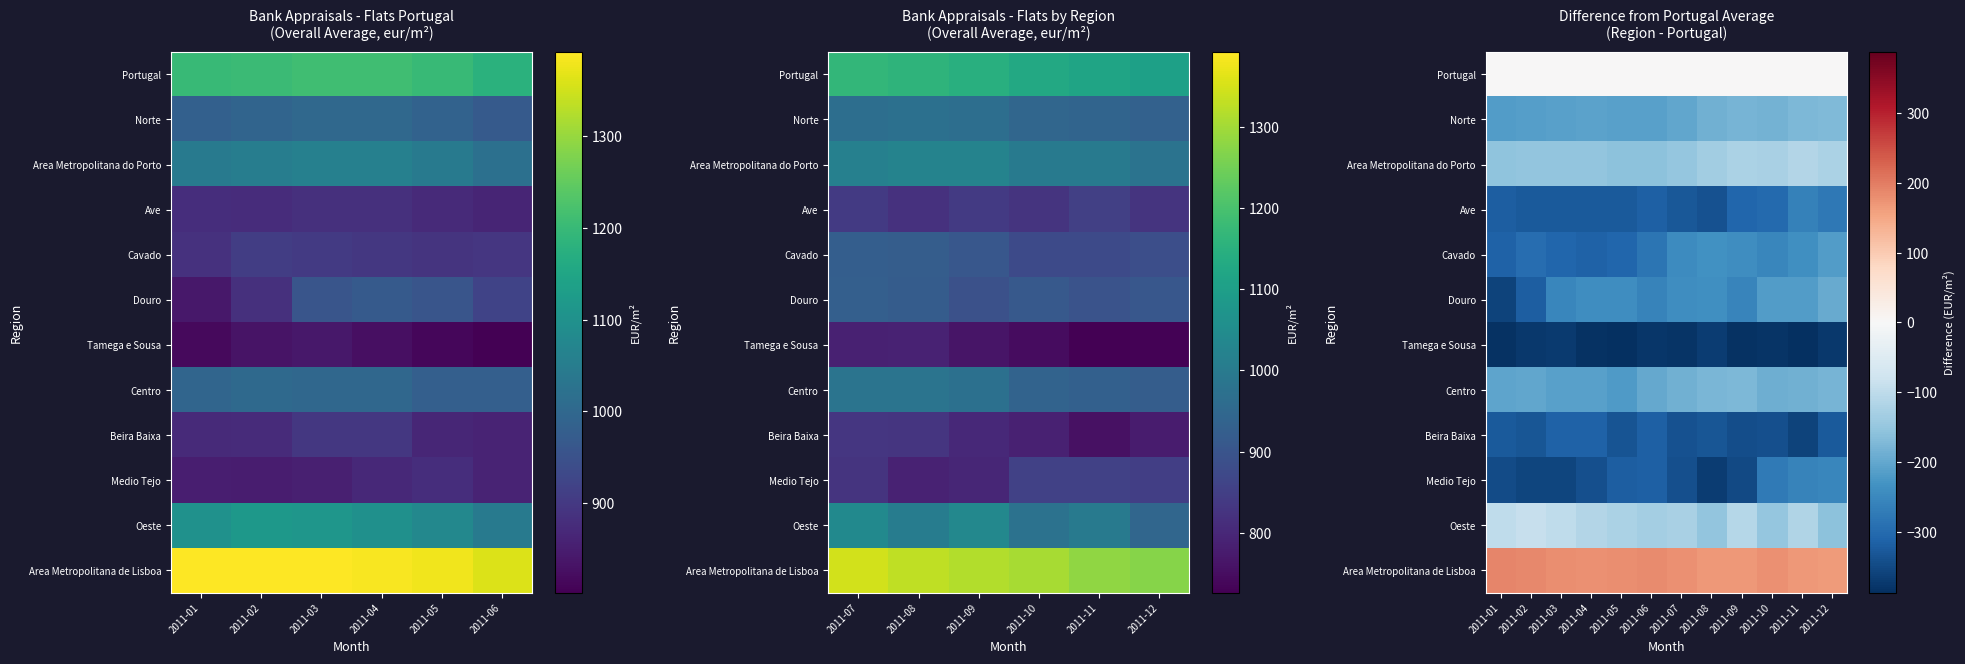

How many data points does each series have?

12